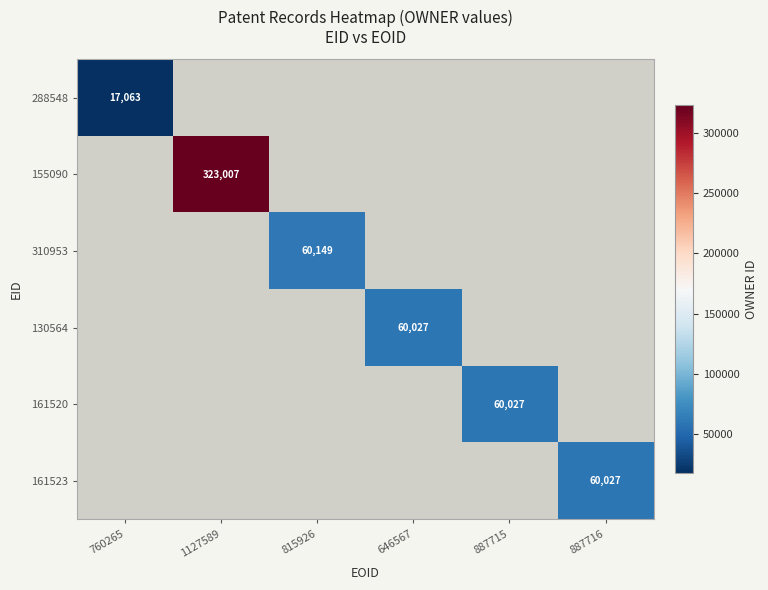

Is it true that 161520 equals 60027 at 887715?

True